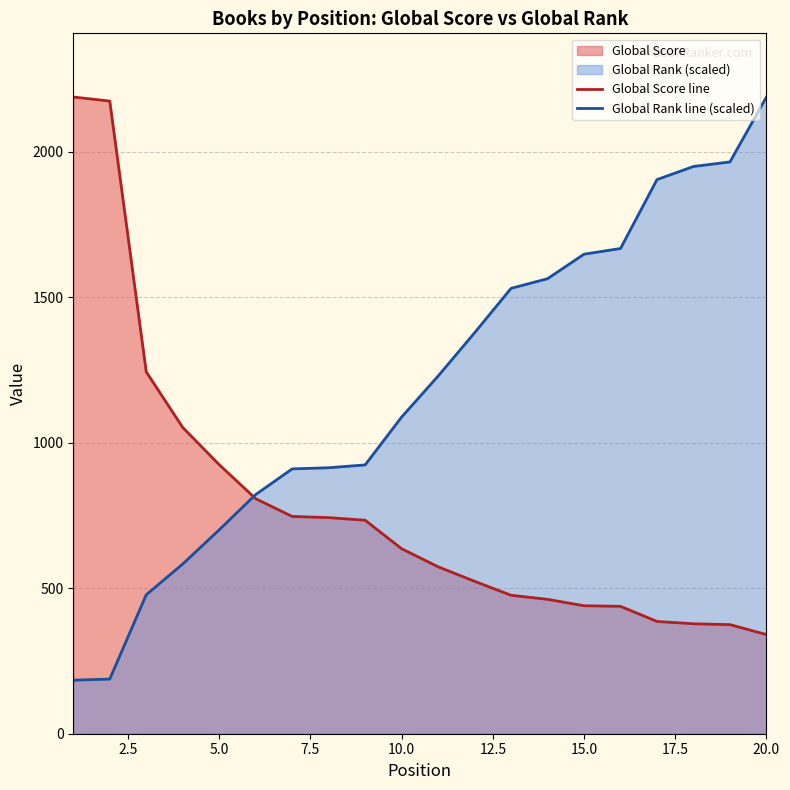

Which series has the largest total across all categories?

Global Rank line (scaled)